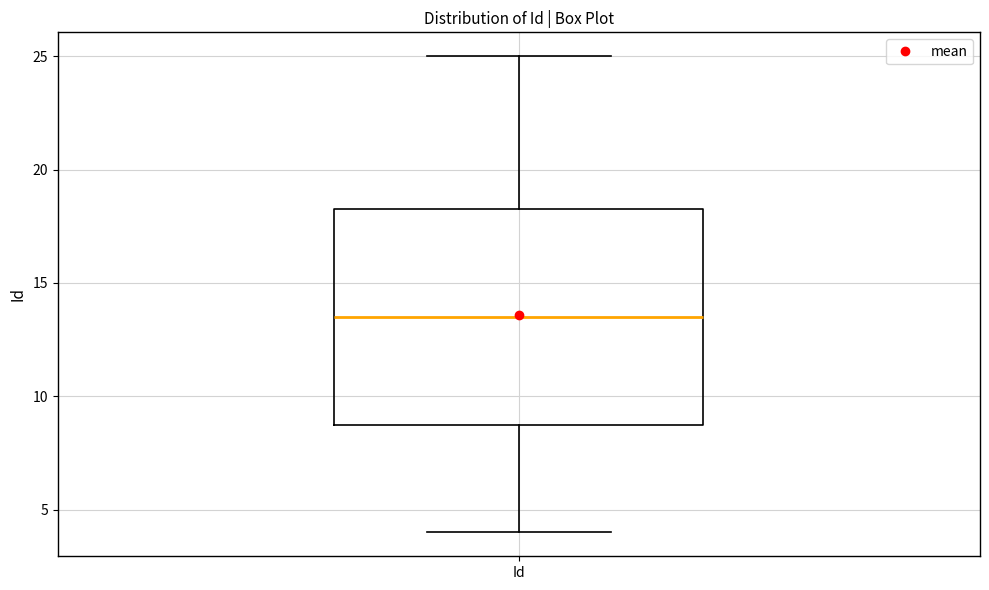

Transcribe this box plot: give where the median line is, the range the box spans, and where the two whiskers end, as read against the y-axis. The values are not printed on the chart, so give them approximately, as read against the axis.

median 13.5, box 9.0 to 18.5, whiskers 4.0 to 25.0